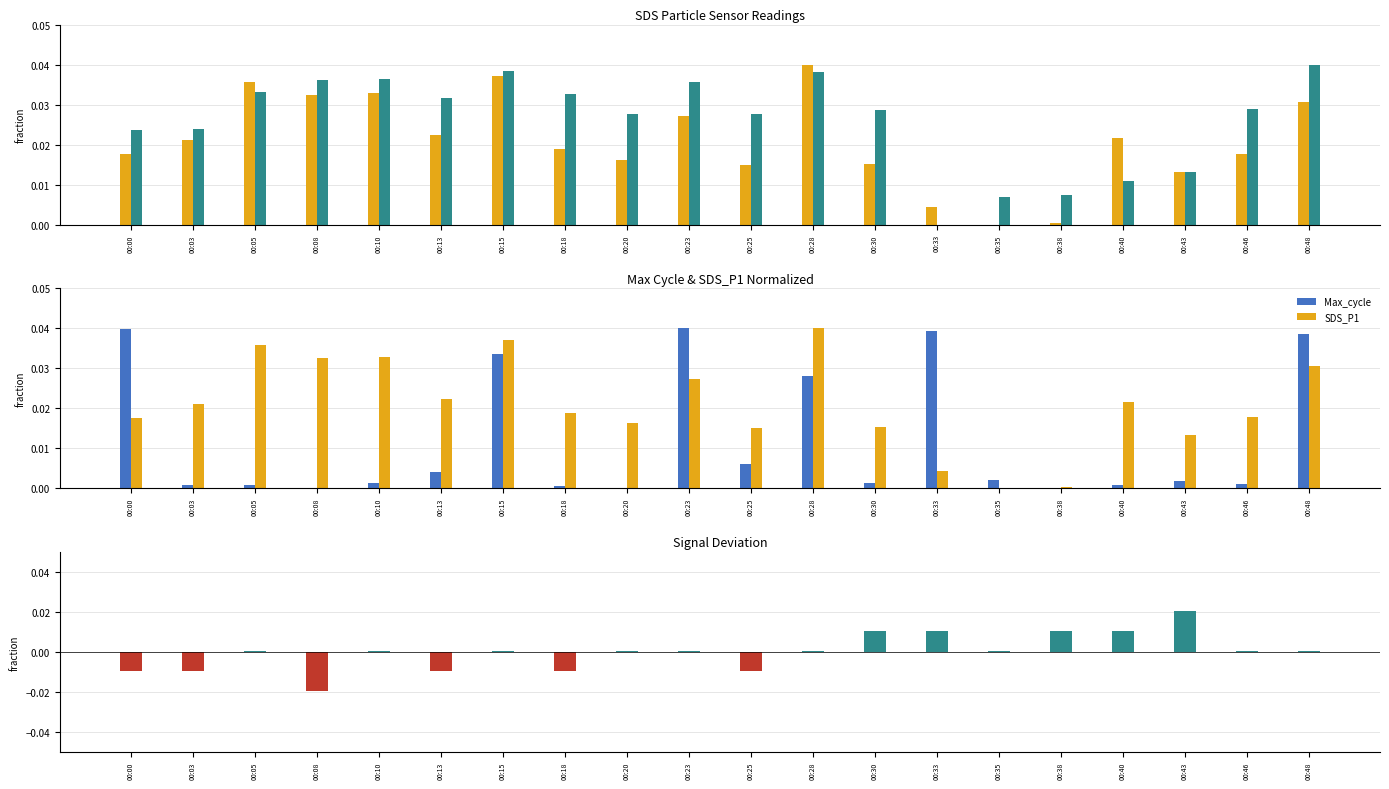

Which series has the largest range (max minus min)?

SDS_P1